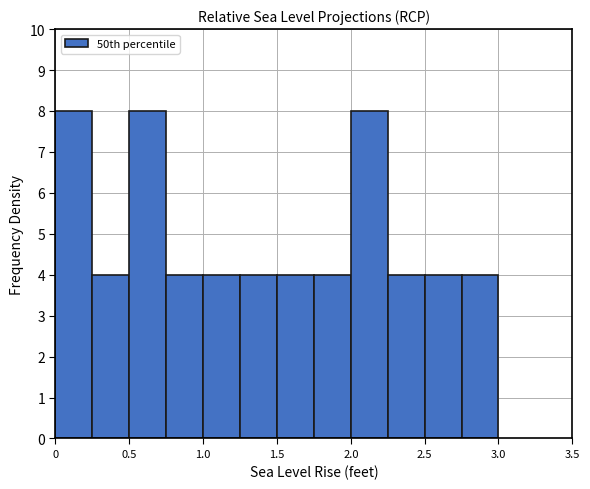

Reading left to right, list every bar in this chart as the range it spans on the x-axis followed by its height. The values are not printed on the chart, so give them approximately, as read against the axis.

0.00 to 0.25: 8
0.25 to 0.50: 4
0.50 to 0.75: 8
0.75 to 1.00: 4
1.00 to 1.25: 4
1.25 to 1.50: 4
1.50 to 1.75: 4
1.75 to 2.00: 4
2.00 to 2.25: 8
2.25 to 2.50: 4
2.50 to 2.75: 4
2.75 to 3.00: 4